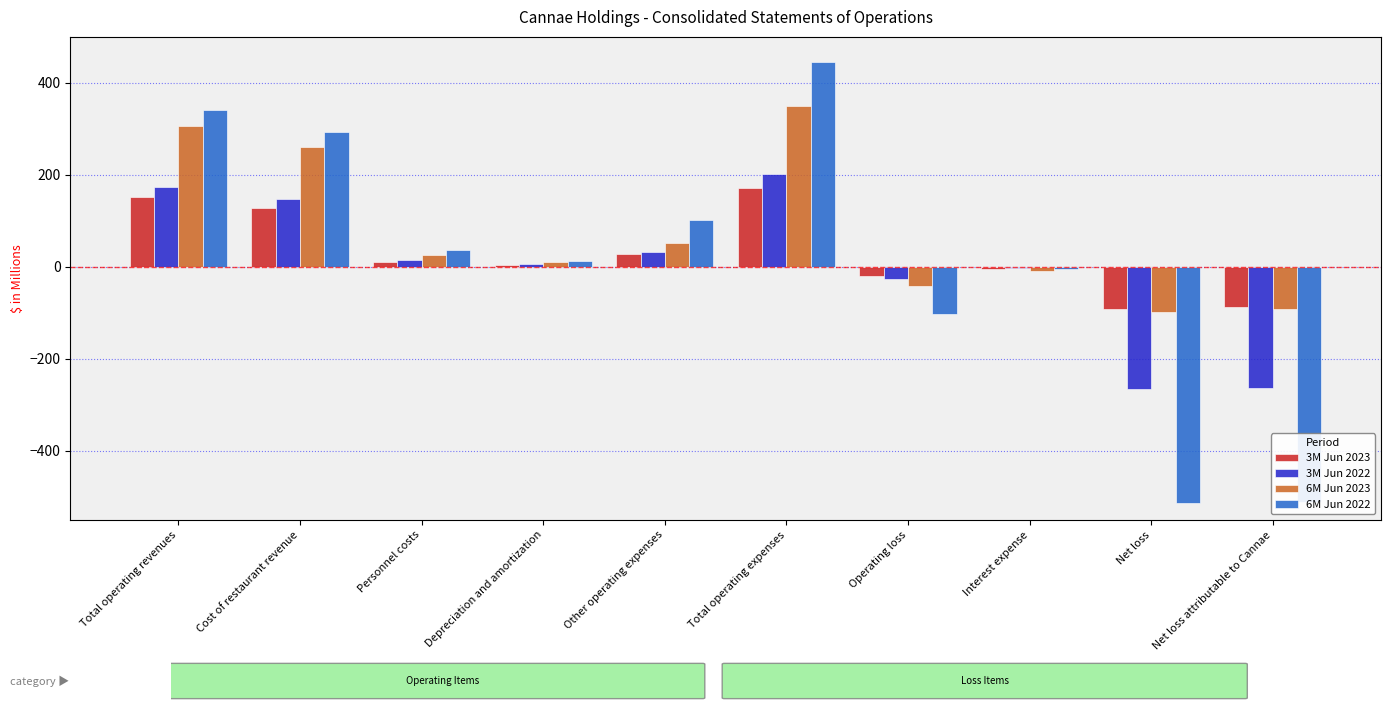

What are all the series names shown in the legend?

3M Jun 2023, 3M Jun 2022, 6M Jun 2023, 6M Jun 2022